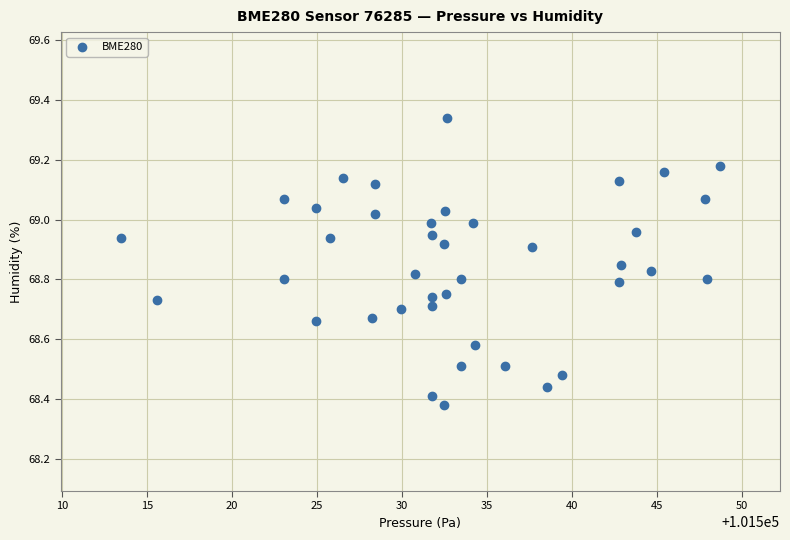

What is the range of X values (max minus min)?

35.3